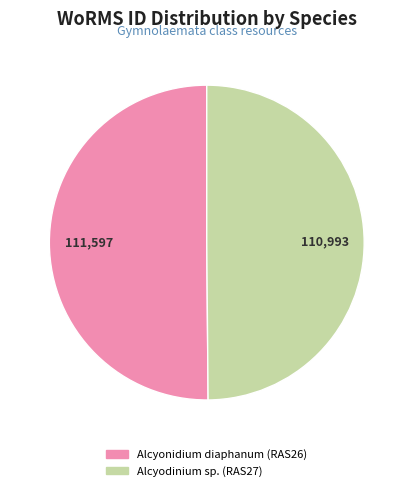

How many slices are in this pie chart?

2